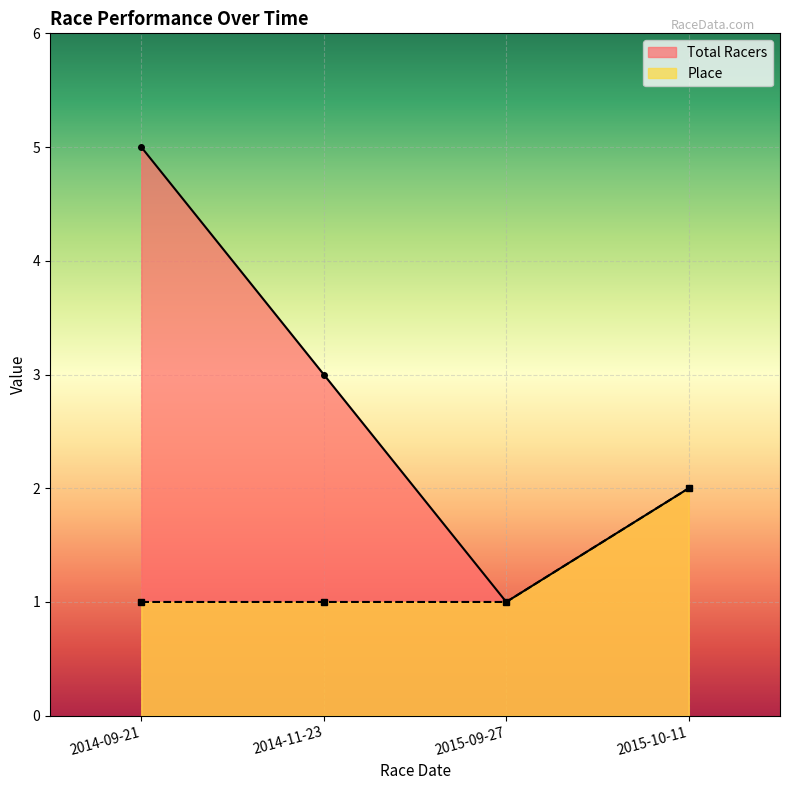

The Place series shows 1 at 2015-09-27. True or false?

True